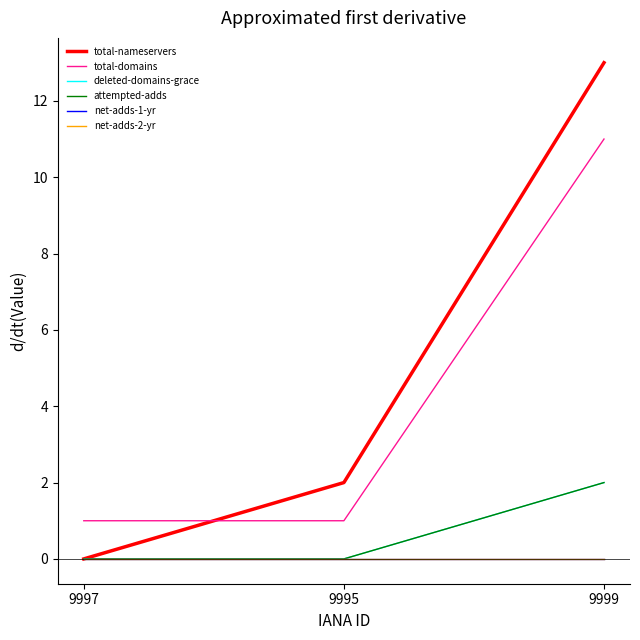

Rank the series by their maximum value, from highest to lowest.

total-nameservers, total-domains, deleted-domains-grace, attempted-adds, net-adds-1-yr, net-adds-2-yr